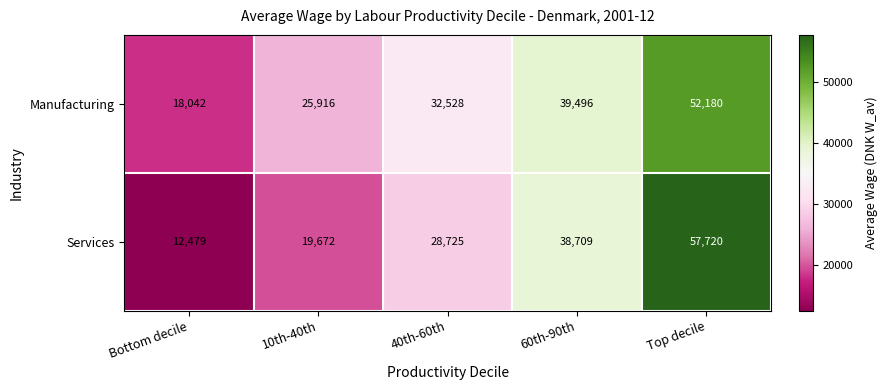

True or false: Services has a value of 19672 at 10th-40th.

True